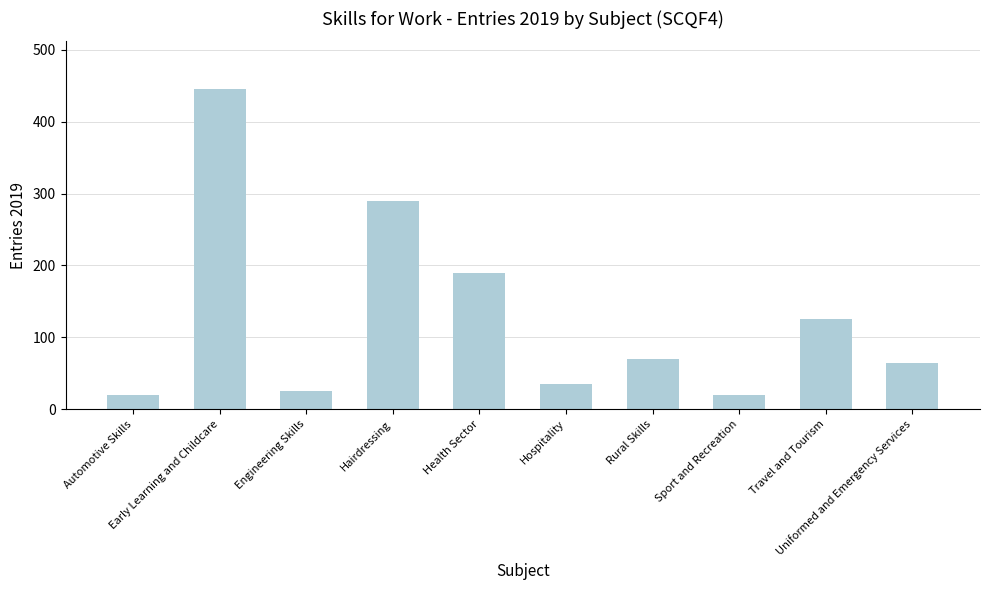

What is the sum of the values at Travel and Tourism and Automotive Skills?

145